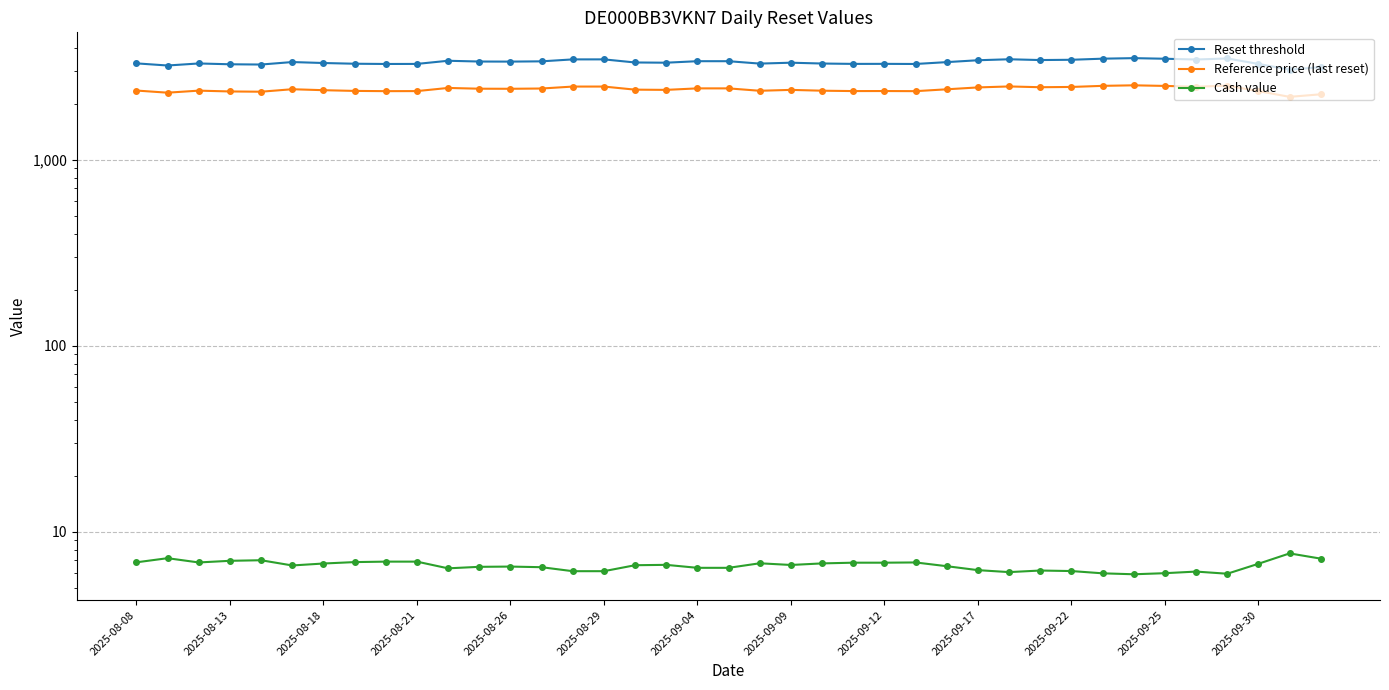

Rank the series at 35 from highest to lowest value.

Reset threshold, Reference price (last reset), Cash value